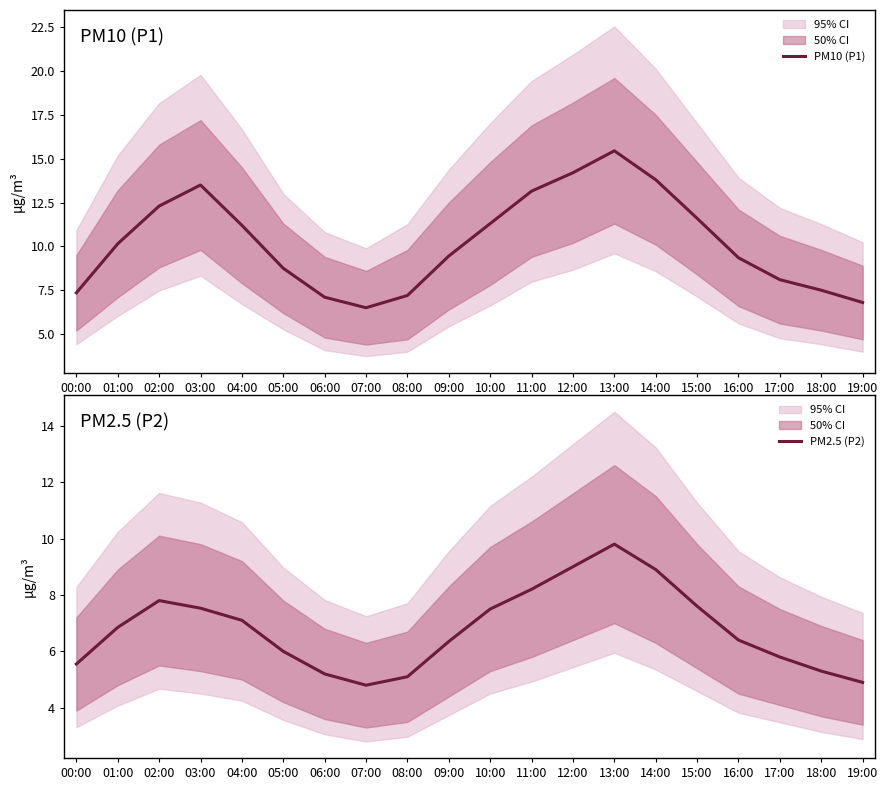

Is this an area chart (filled region under the line)?

No